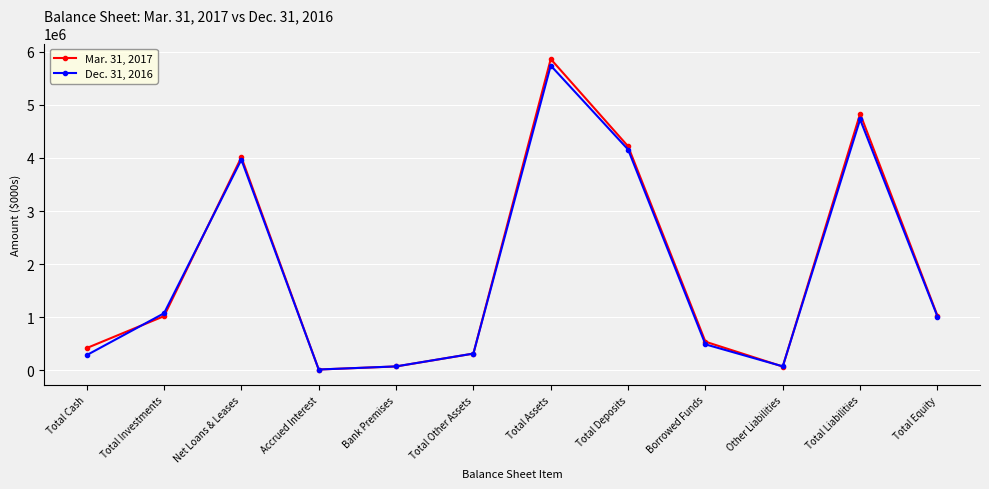

How many distinct data groups are displayed?

2